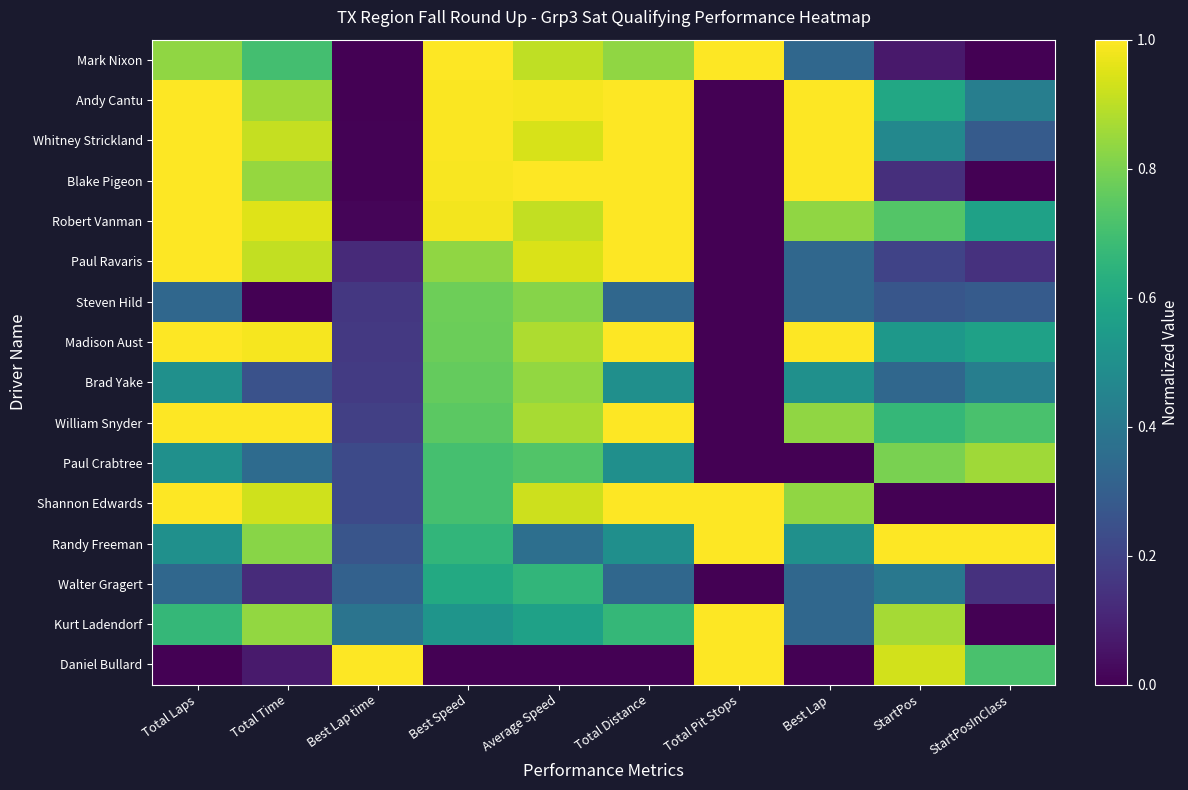

List the series in order of their peak value, highest first.

Mark Nixon, Andy Cantu, Whitney Strickland, Blake Pigeon, Robert Vanman, Paul Ravaris, Madison Aust, William Snyder, Shannon Edwards, Randy Freeman, Kurt Ladendorf, Daniel Bullard, Paul Crabtree, Brad Yake, Steven Hild, Walter Gragert